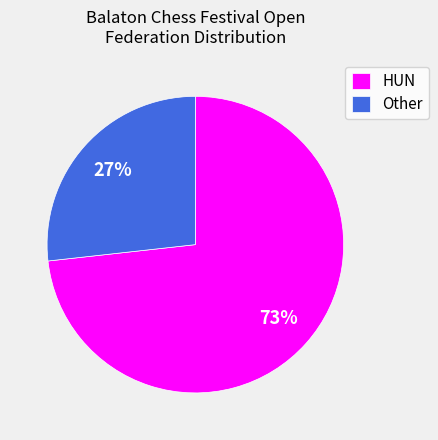

To the nearest percent, what is the difference between the largest and smallest slice percentages?

46%